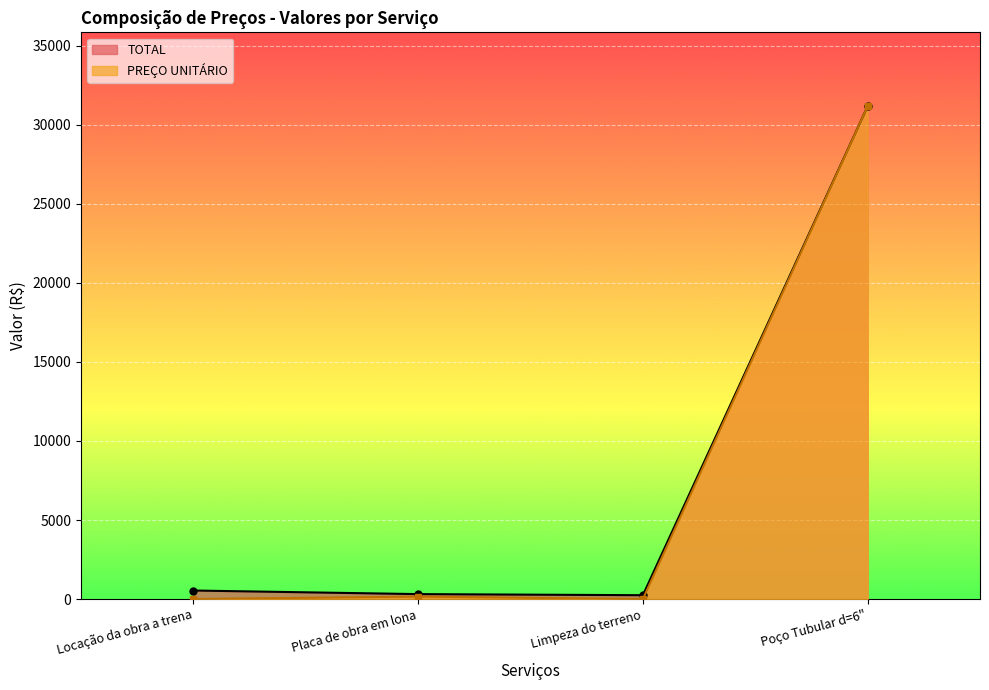

Where is the first local minimum for TOTAL?

Limpeza do terreno